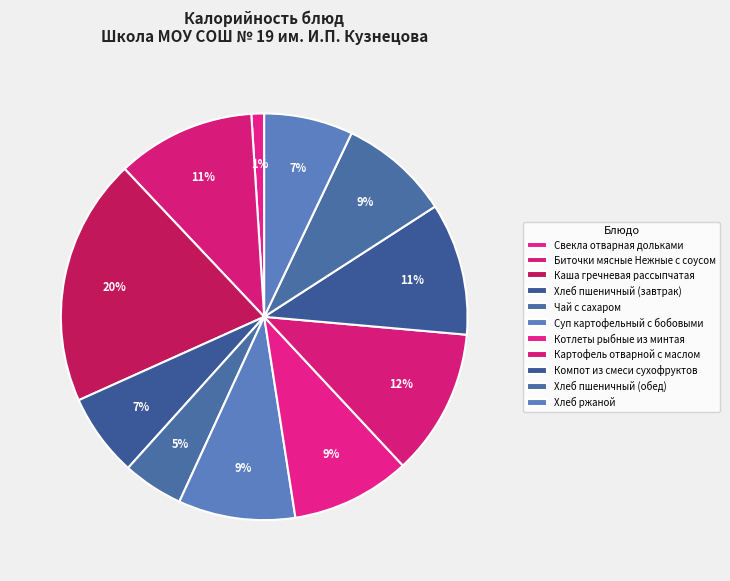

How many segments does this pie chart have?

11